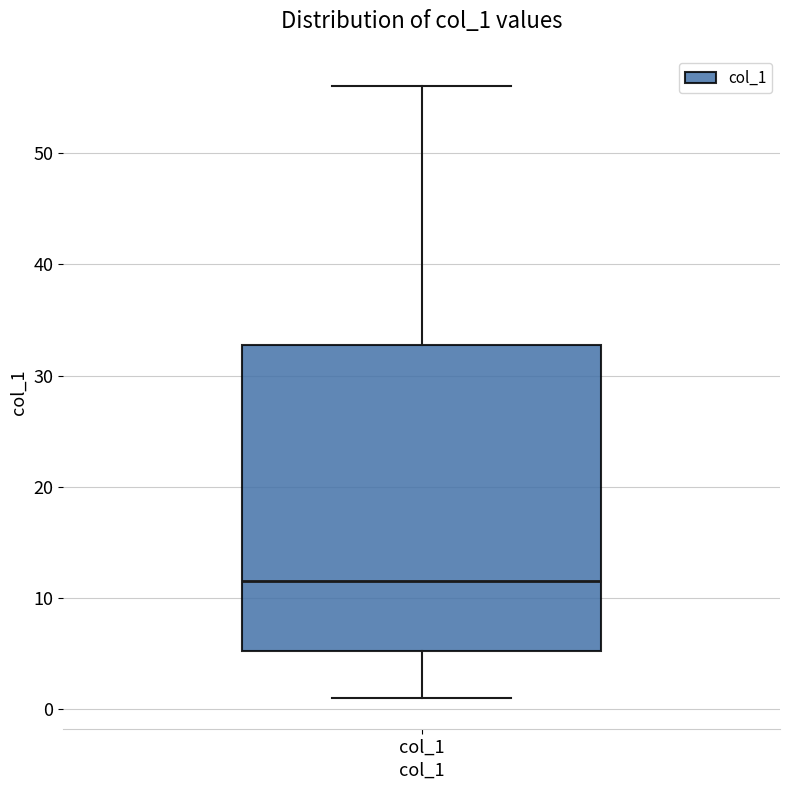

Read this box plot against the y-axis: the position of the median line, the range covered by the box, and the ends of both whiskers. The values are not printed on the chart, so give them approximately, as read against the axis.

median 12, box 5 to 33, whiskers 1 to 56